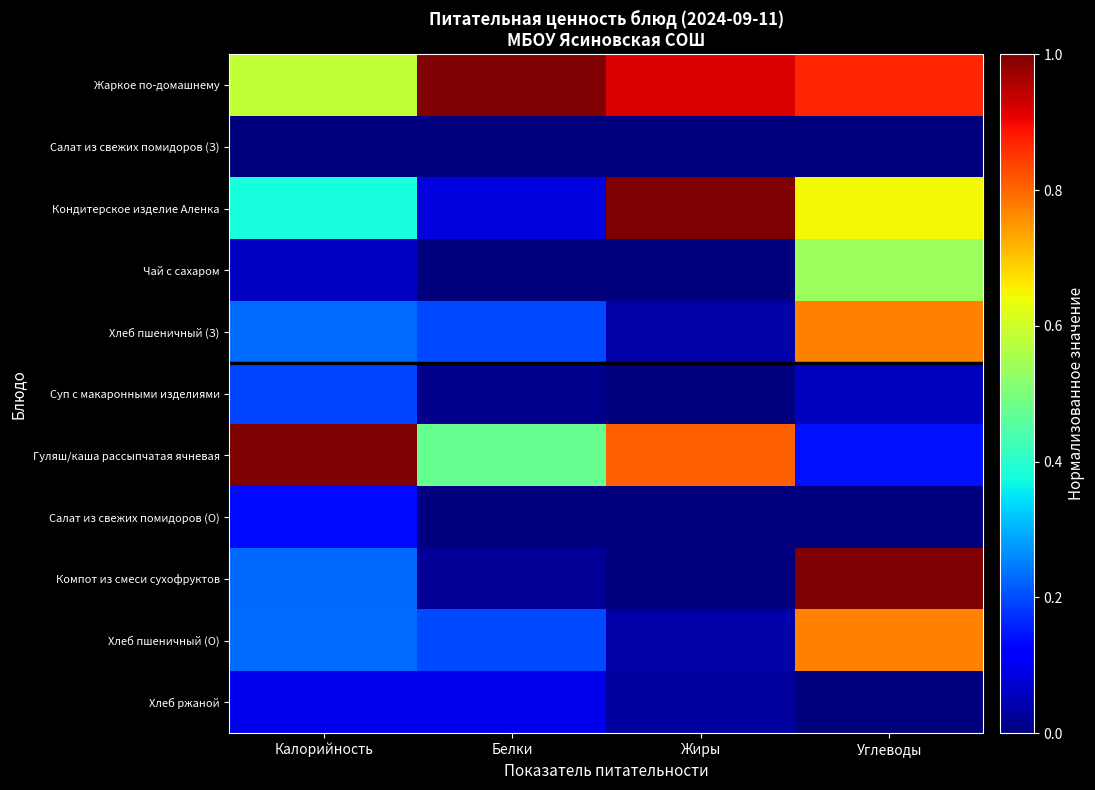

At which category is the sum across all series the highest?

Углеводы